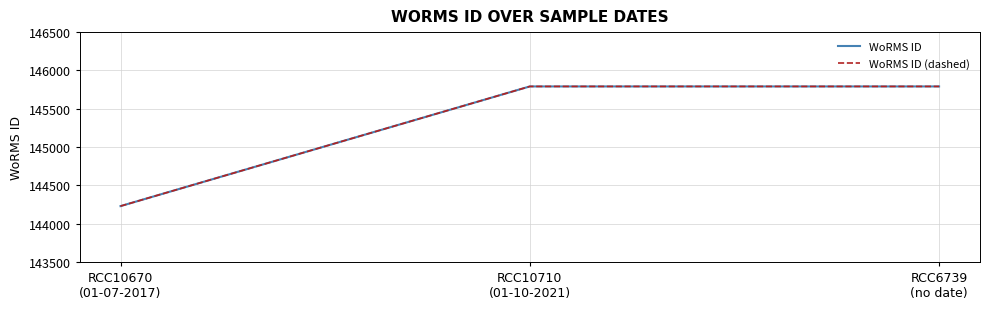

Between RCC10670
(01-07-2017) and RCC10710
(01-10-2021), which series saw the biggest shift?

WoRMS ID